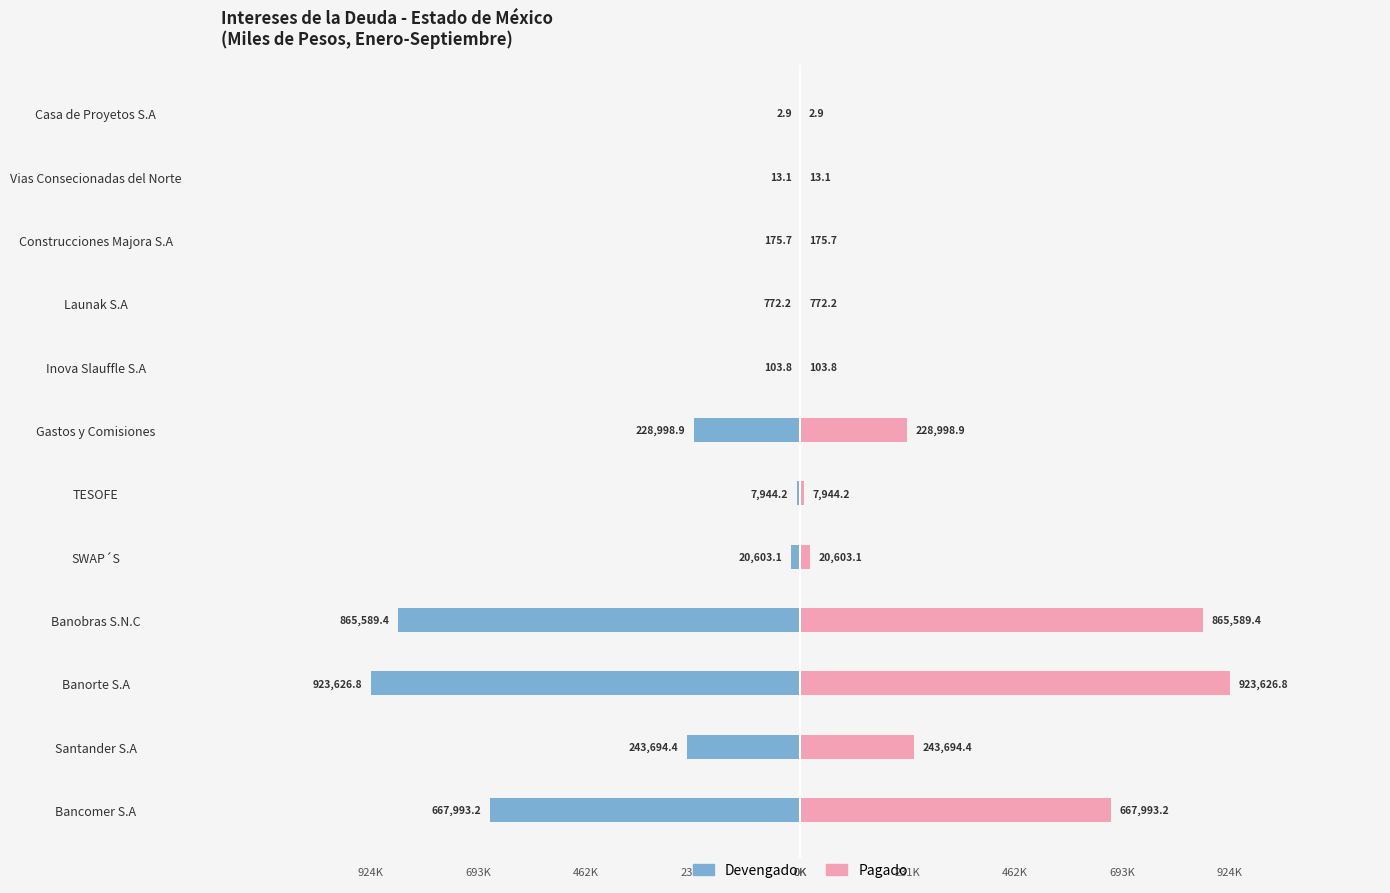

The value of Pagado at Santander S.A is 243694.4. True or false?

True